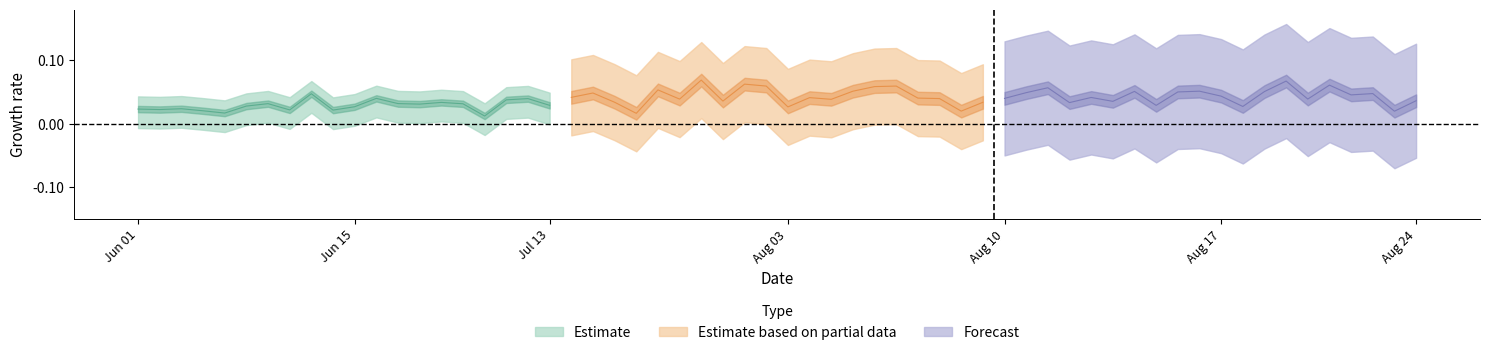

What is the difference between the maximum and minimum values in the Estimate based on partial data series?

0.1